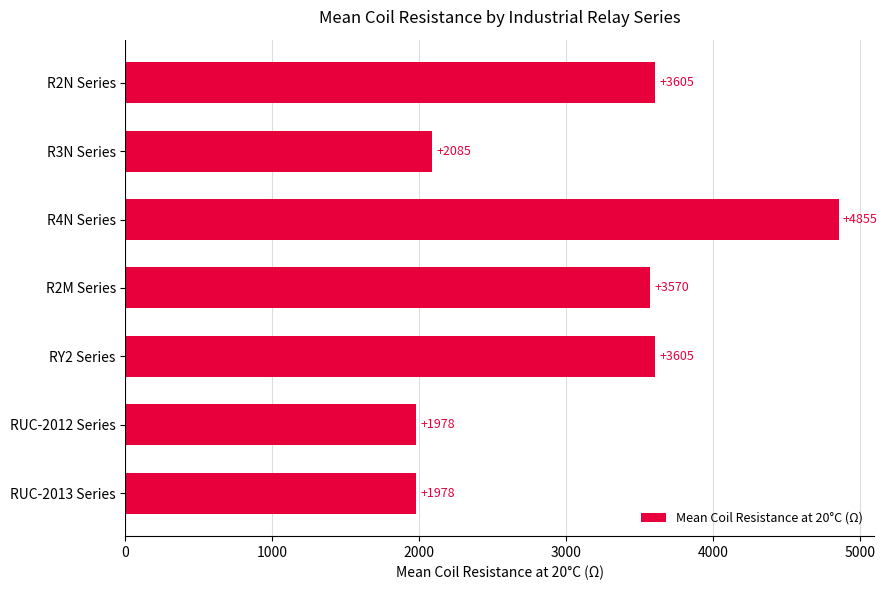

What position from the bottom is RUC-2013 Series?

1